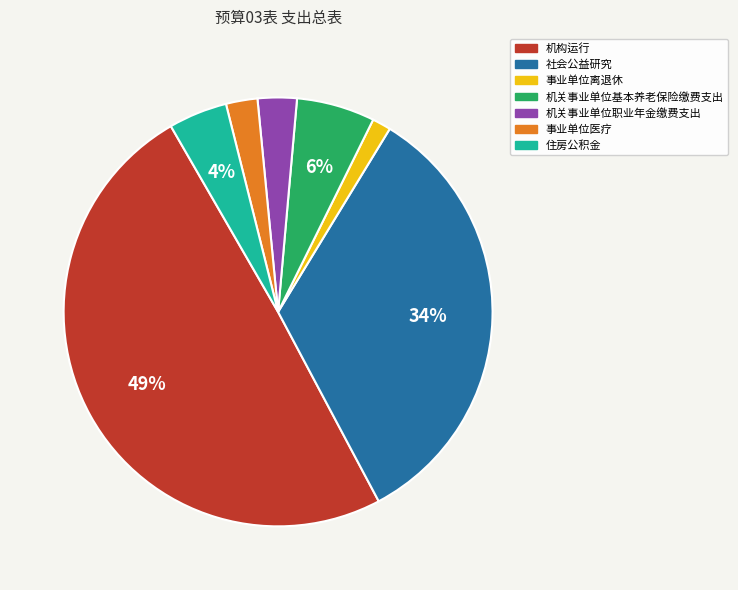

Is it true that 事业单位离退休 is 1% of the pie?

True